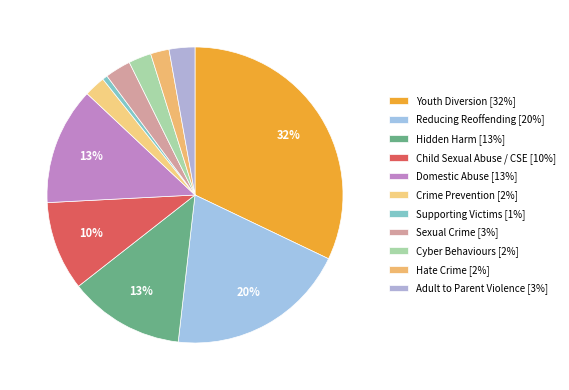

Rank the categories by value from lowest to highest.

Supporting Victims, Hate Crime, Crime Prevention, Cyber Behaviours, Sexual Crime, Adult to Parent Violence, Child Sexual Abuse / CSE, Hidden Harm, Domestic Abuse, Reducing Reoffending, Youth Diversion